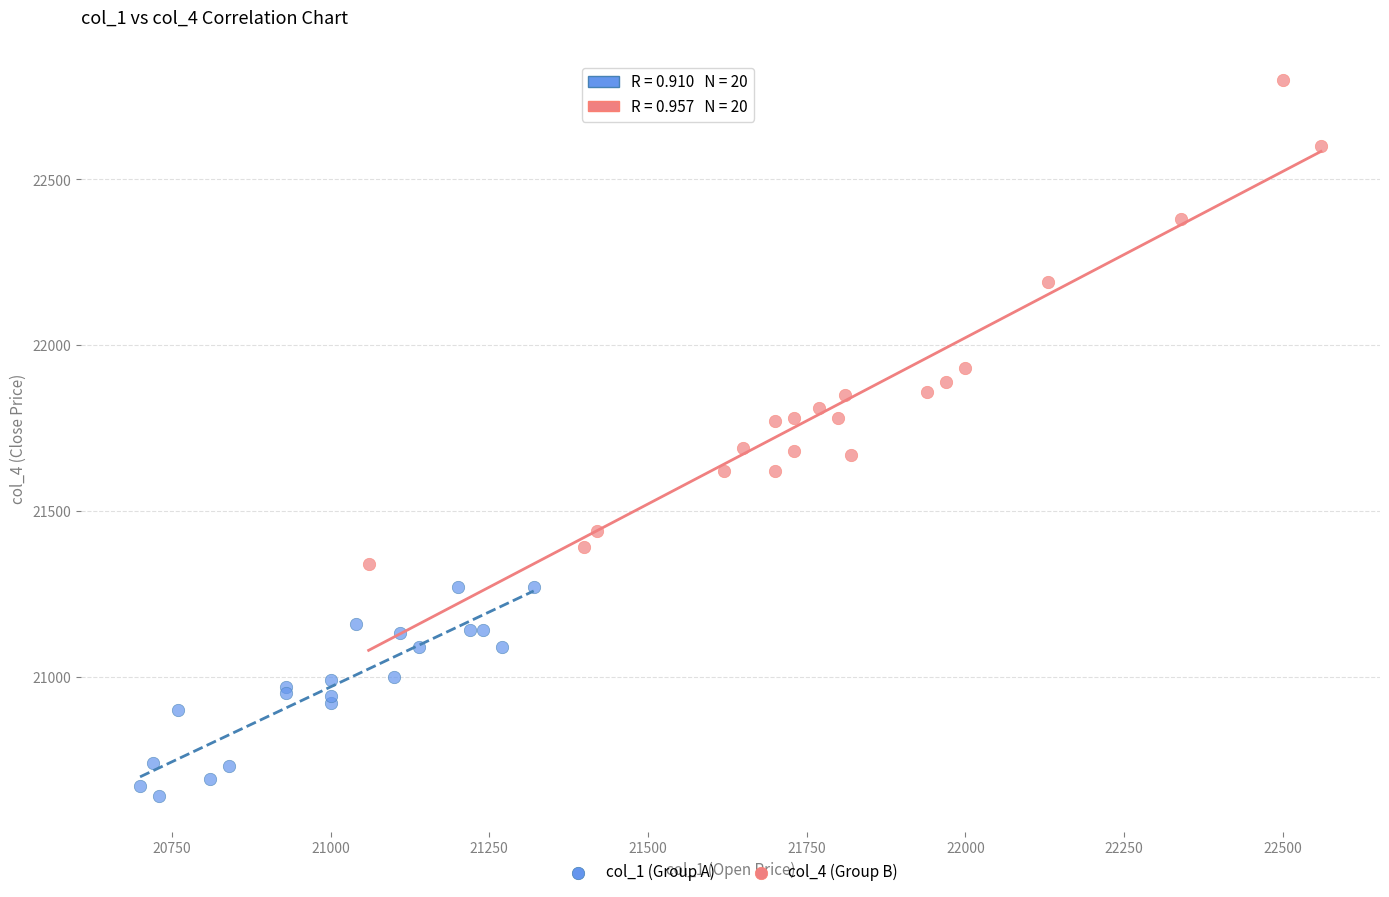

What are all the series names shown in the legend?

col_1 (Group A), col_4 (Group B)